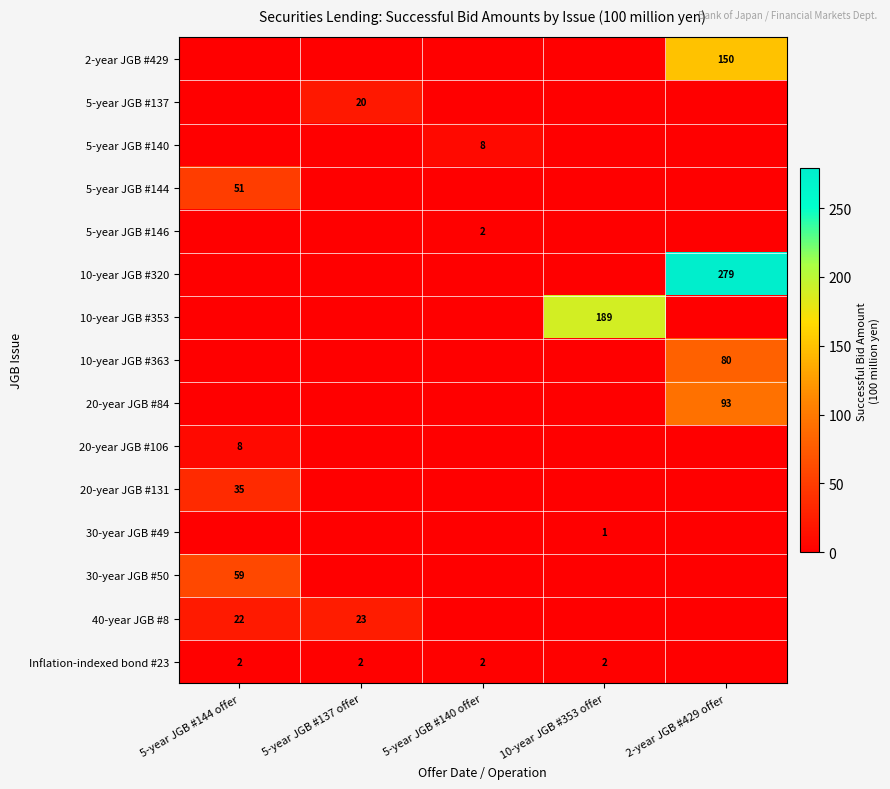

At which category does the chart reach its peak across all series?

2-year JGB #429 offer